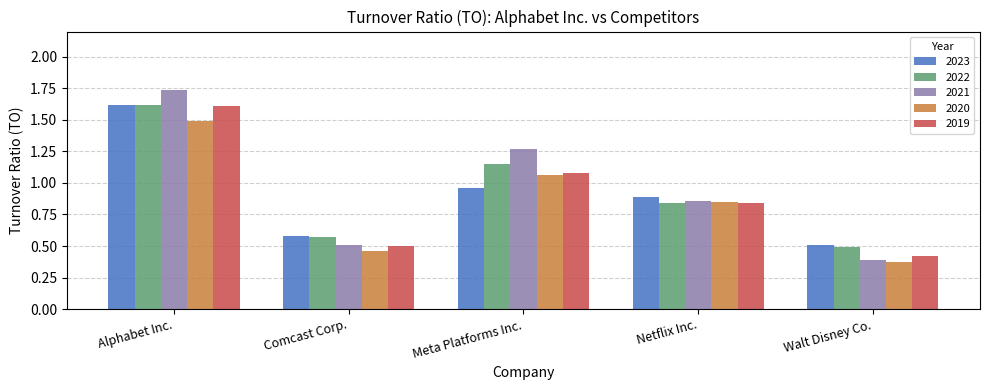

What is the sum of the 2022 values at Meta Platforms Inc. and Alphabet Inc.?

2.8